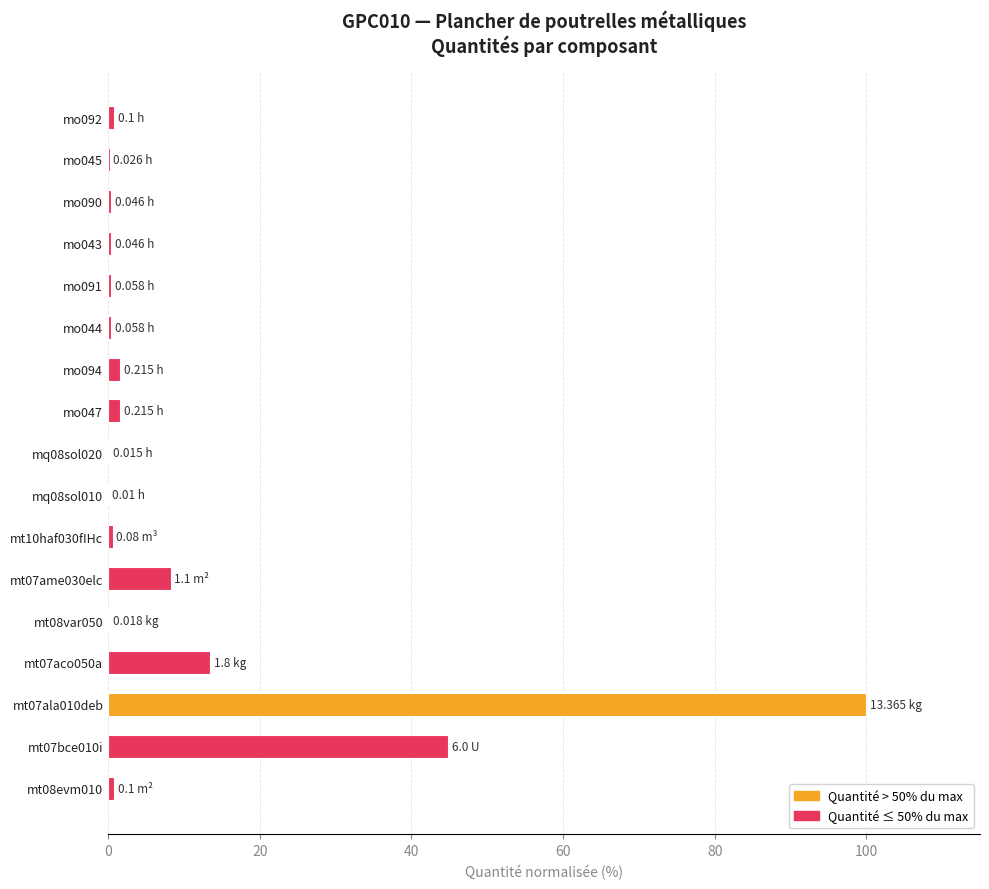

What is the maximum value shown in the chart?

100.0